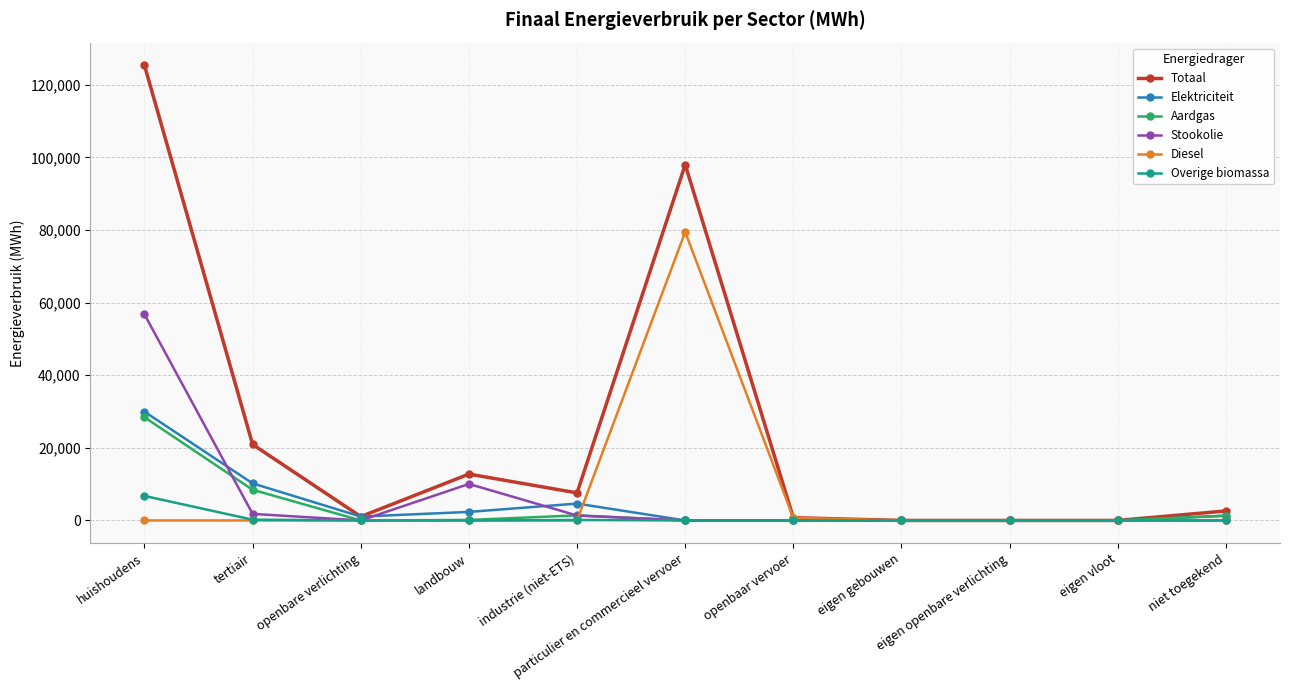

Which series has the largest total across all categories?

Totaal